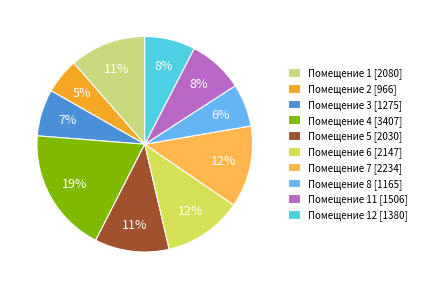

Does Помещение 3 [1275] represent more than half of the total?

No